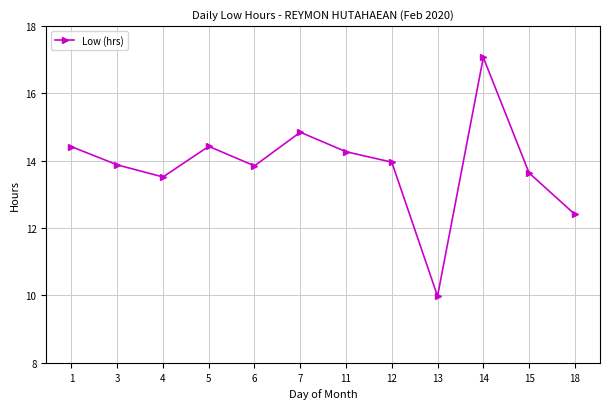

How many data points does each series have?

12